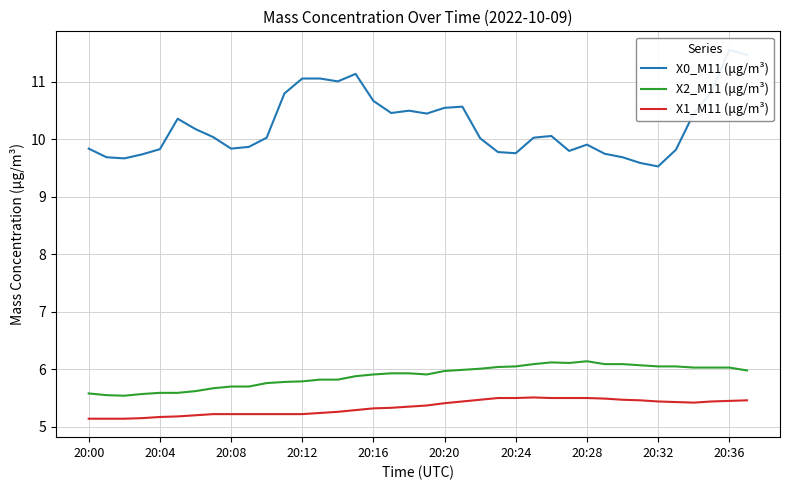

True or false: X0_M11 (μg/m³) has more than 1 points higher than both neighbors.

True